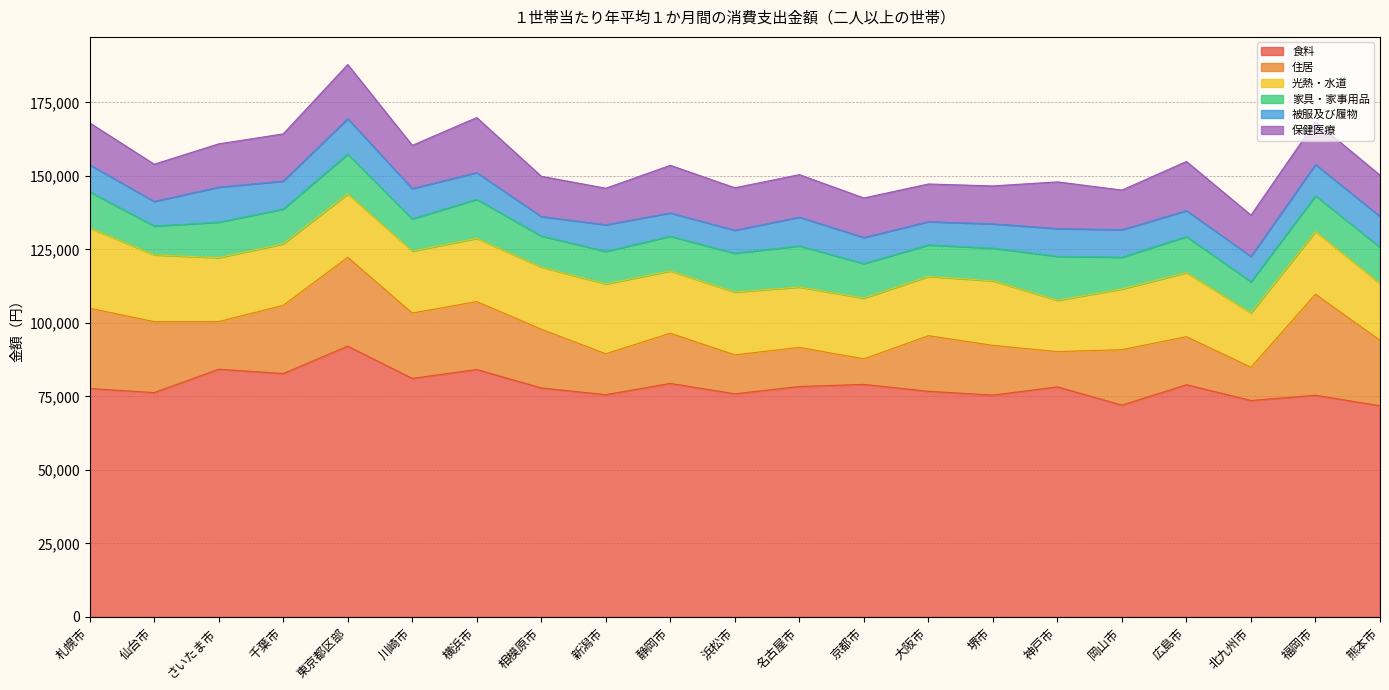

Which series changed the most between 横浜市 and 北九州市?

住居